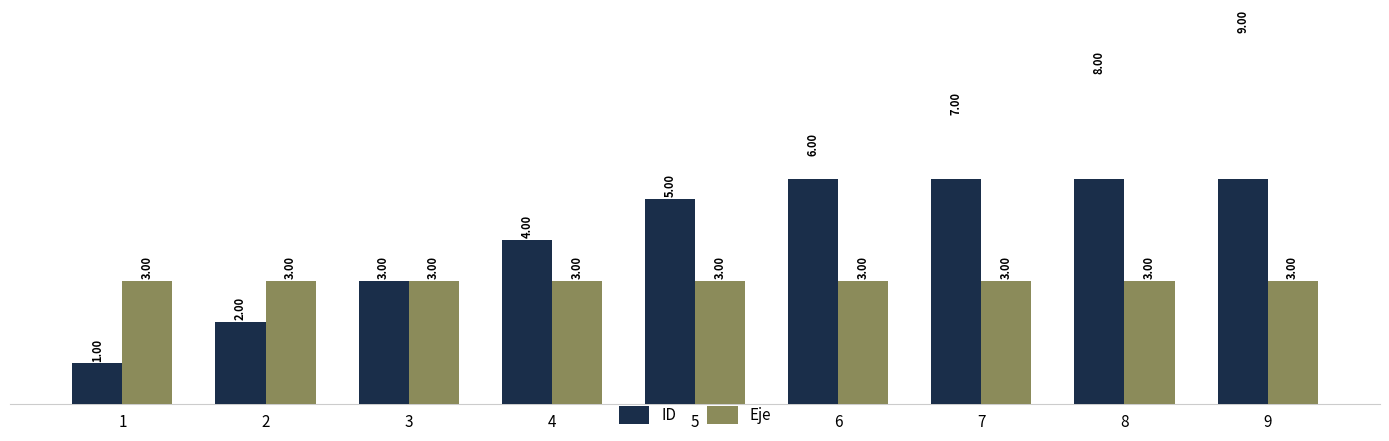

What is the minimum value shown in the chart?

1